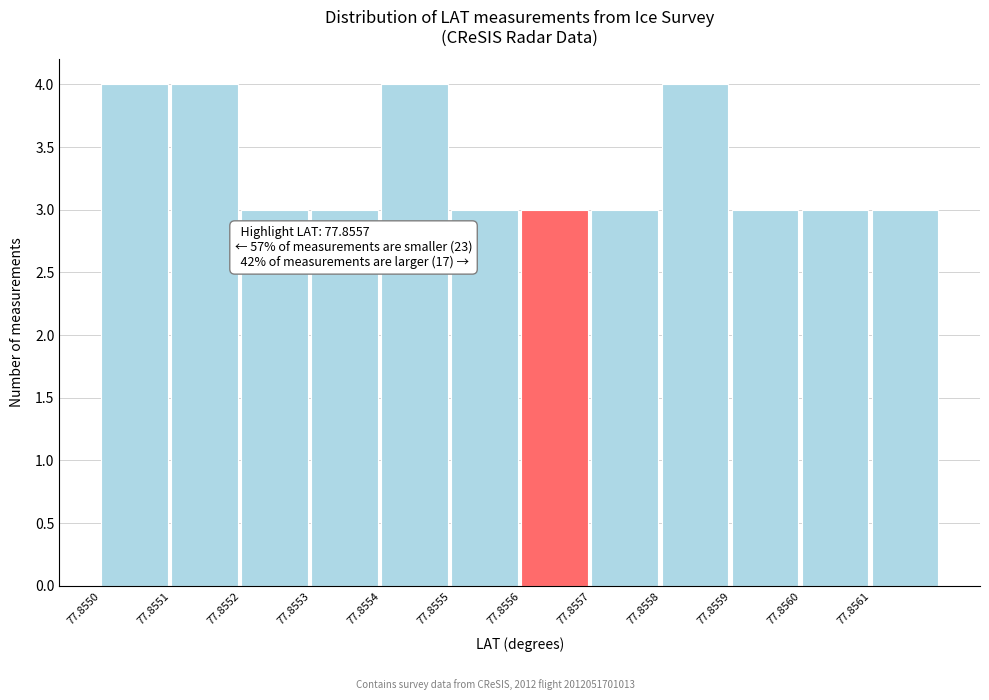

Reading left to right, list all the values displayed in this chart.

77.8550=4	77.8551=4	77.8552=3	77.8553=3	77.8554=4	77.8555=3	77.8556=3	77.8557=3	77.8558=4	77.8559=3	77.8560=3	77.8561=3